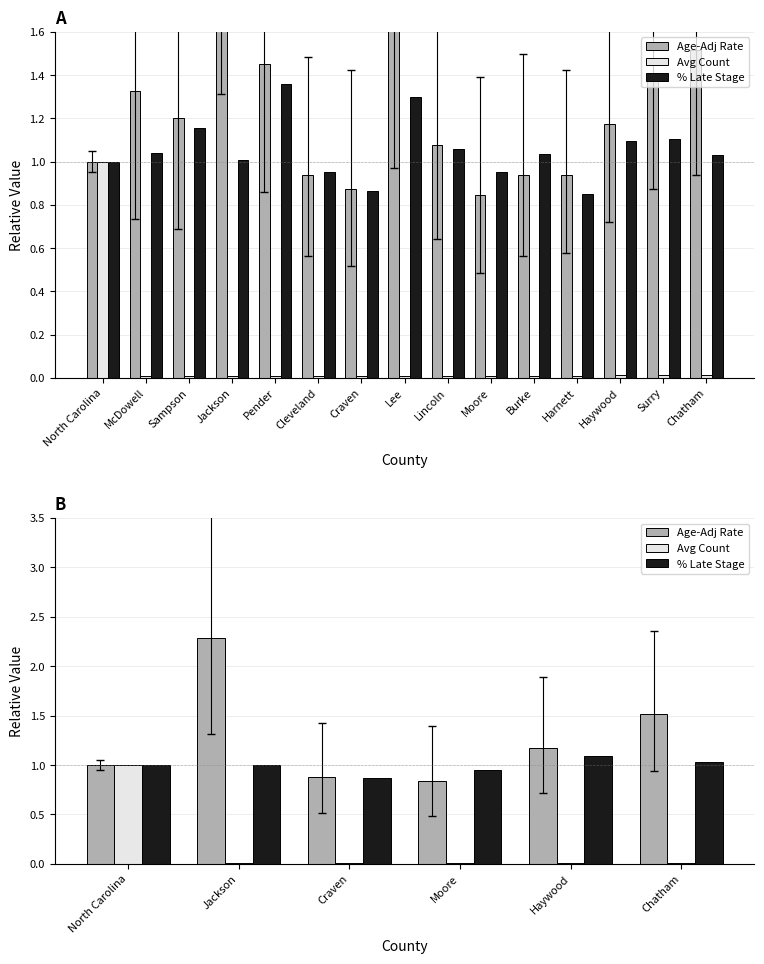

What is the value of the Age-Adj Rate bar at the 3rd from the left?

0.9